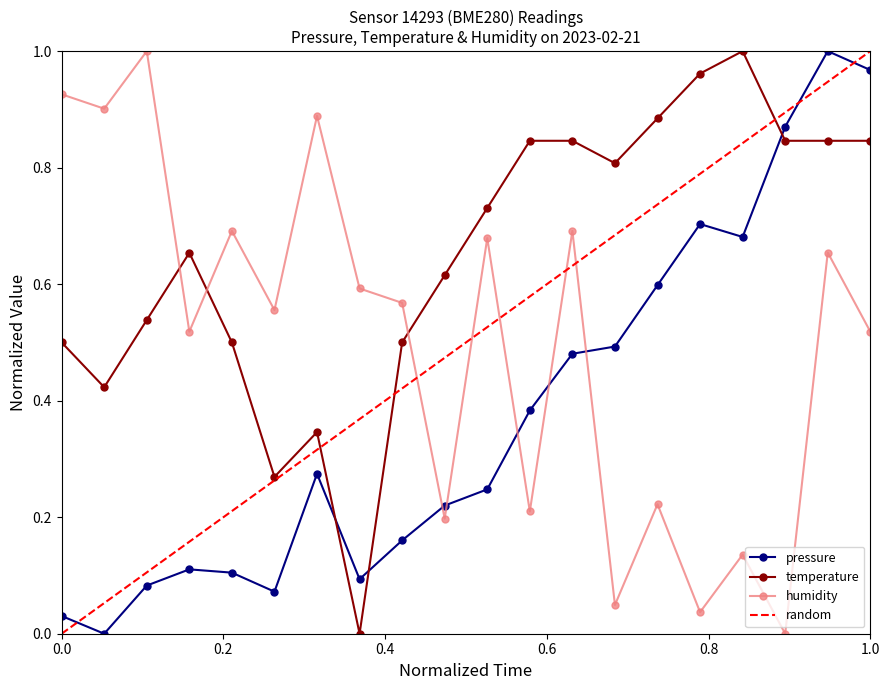

How many values in the humidity series exceed 0?

19